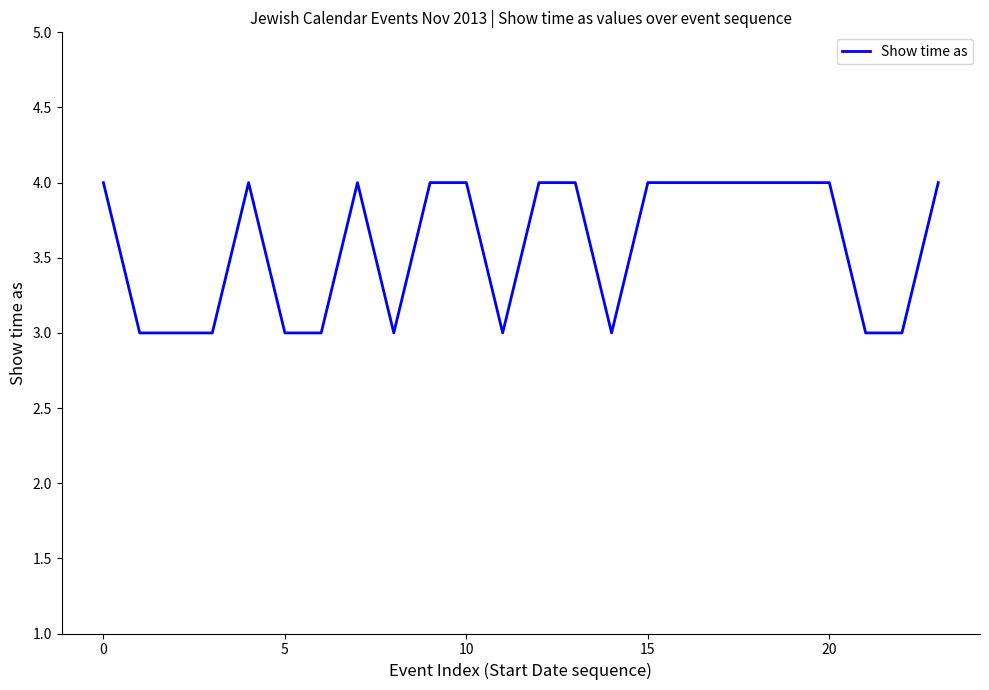

What is the greatest value displayed?

4